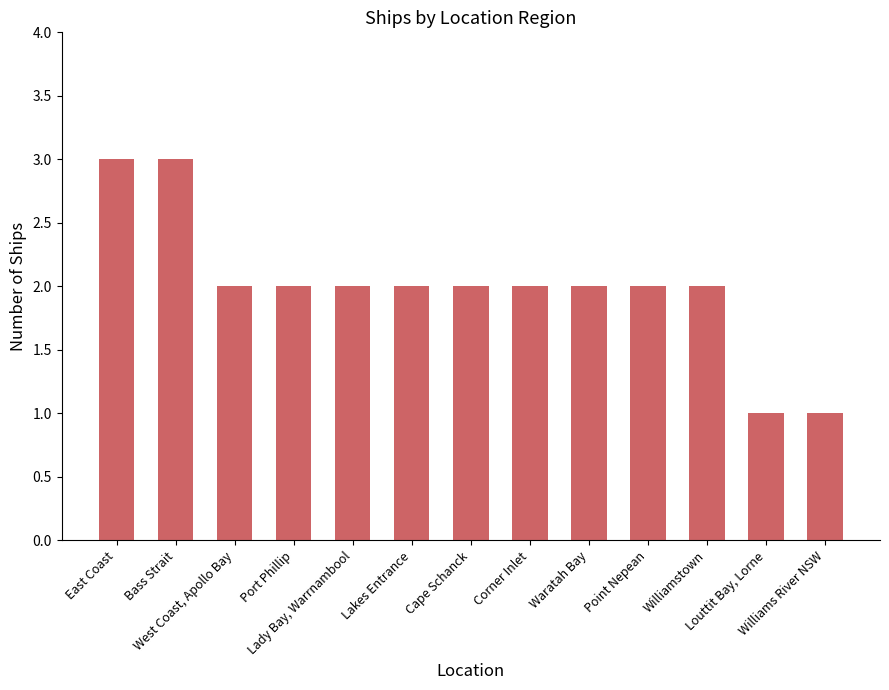

What is the average value?

2